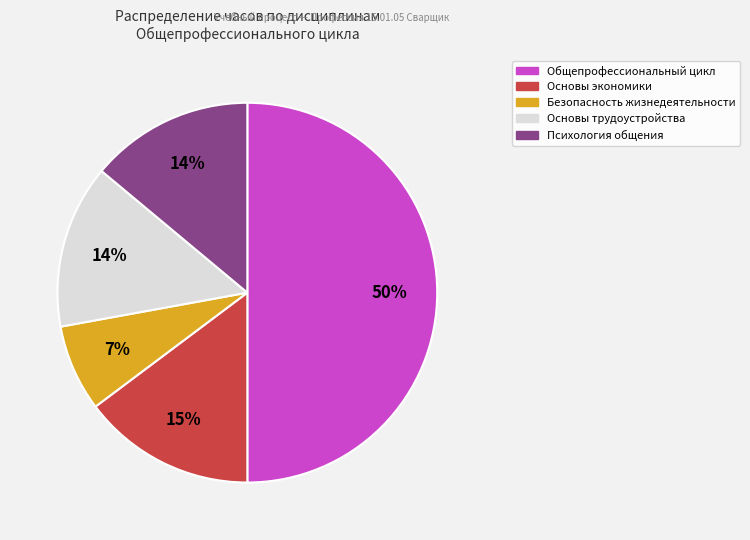

Approximately how many times larger is the value at Общепрофессиональный цикл compared to Психология общения?

3.6